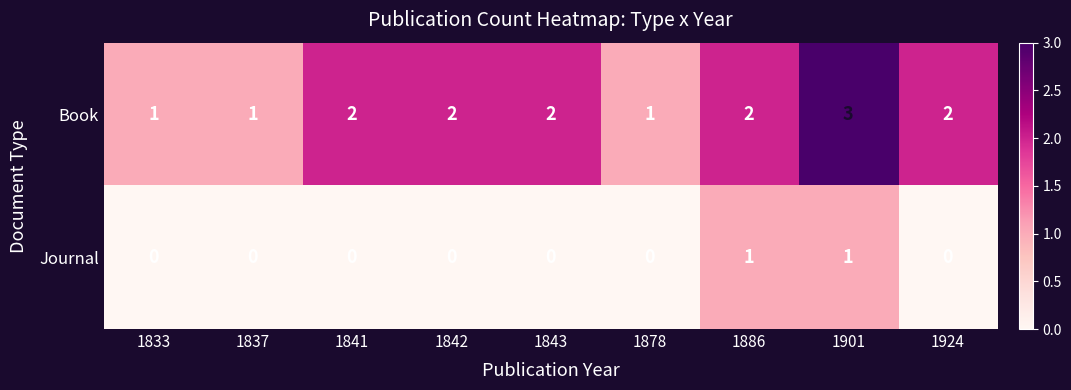

How many Book values are between 1 and 2?

8